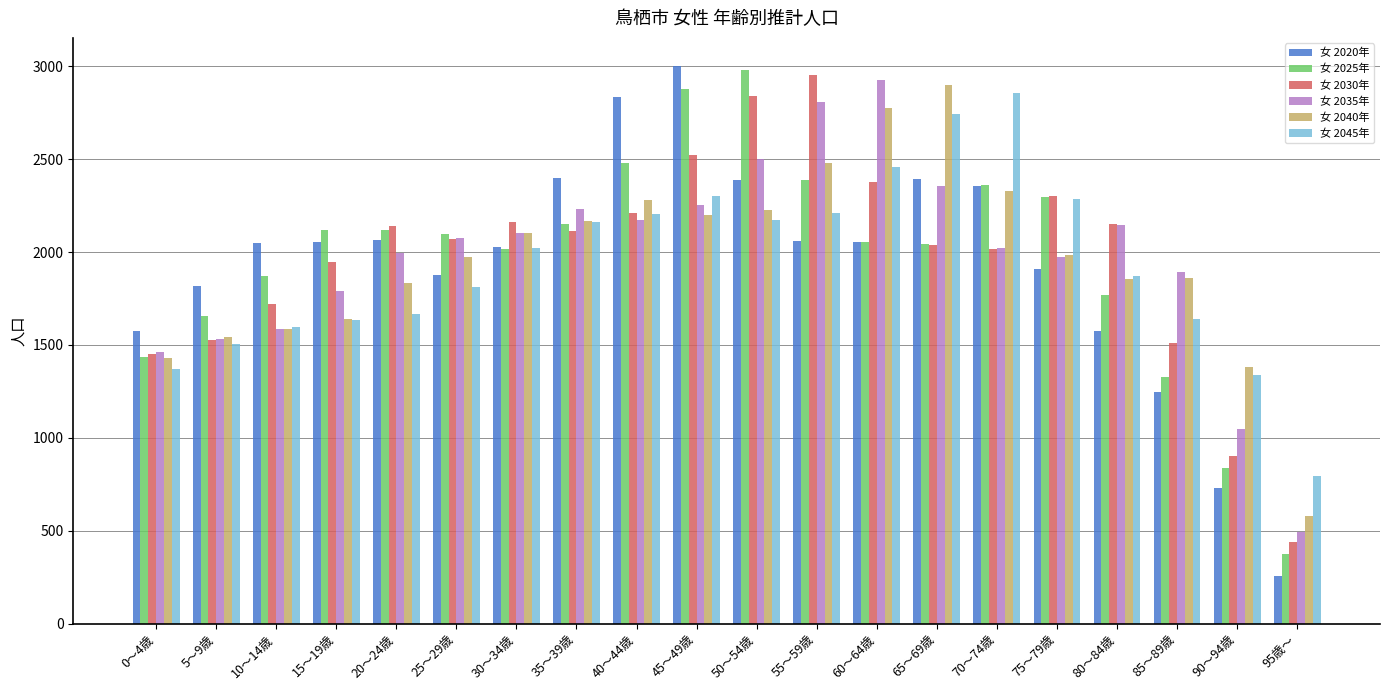

What is the total value across all series at 35～39歳?

13230